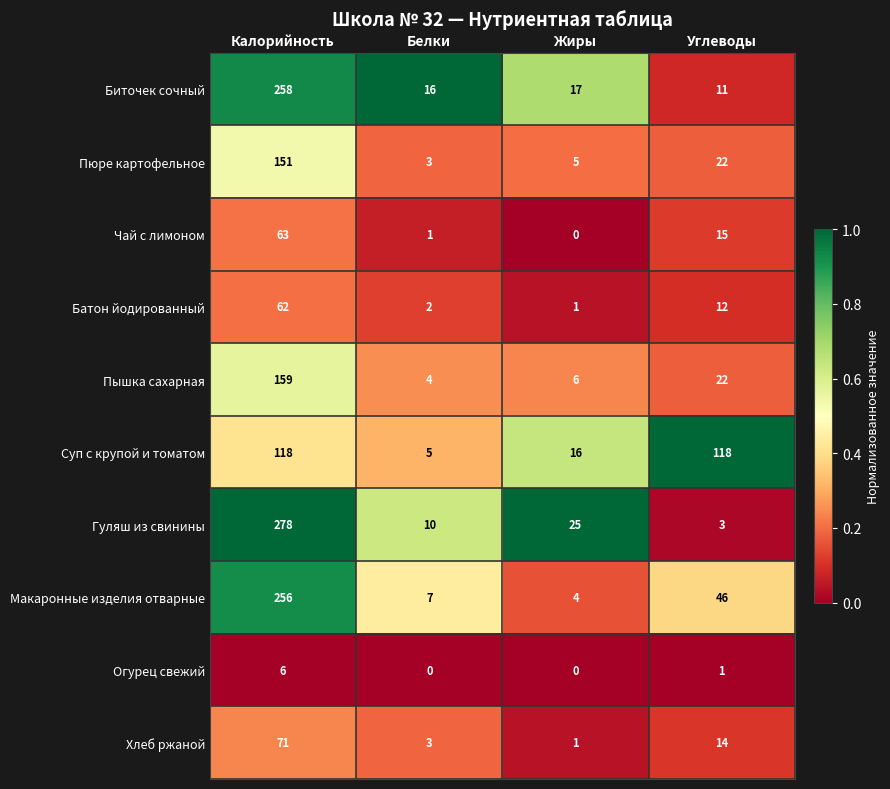

The Чай с лимоном series shows 0 at Жиры. True or false?

True